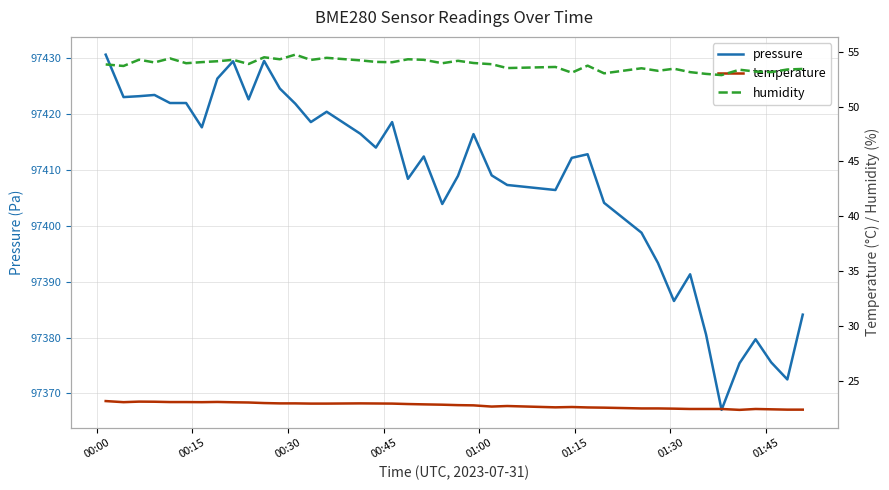

What is the difference between the maximum and minimum values in the temperature series?

0.8